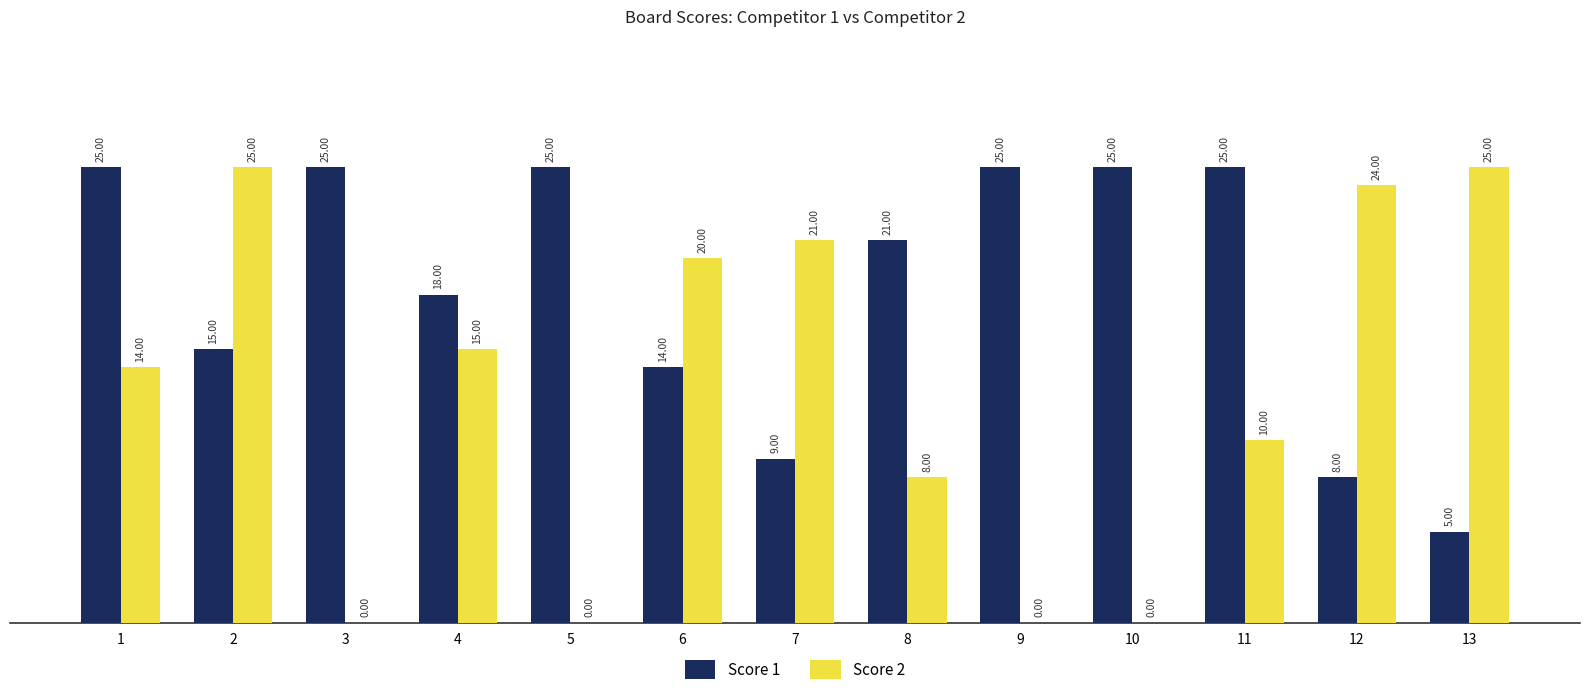

Is the value of Score 1 at 1 greater than the value of Score 2 at 9?

Yes